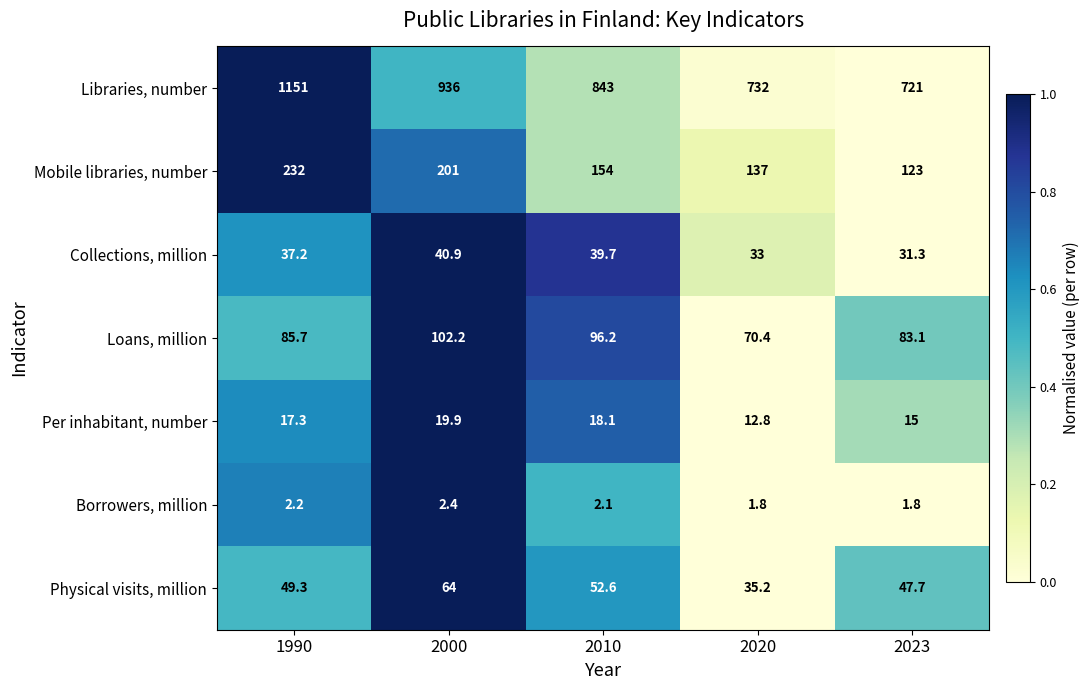

The value of Libraries, number at 2023 is 439.8. True or false?

False